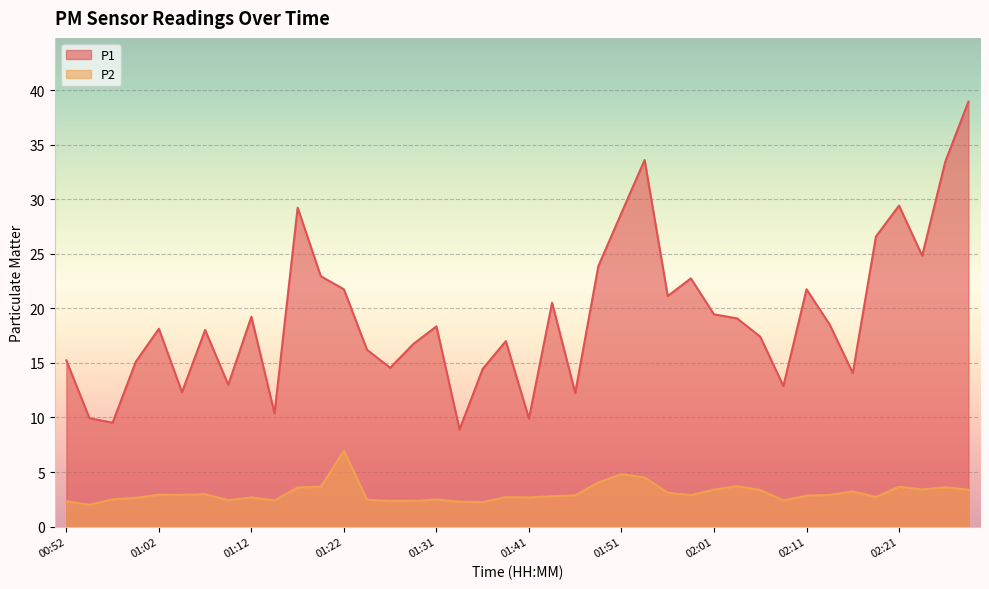

Does the chart display data point markers on the line(s)?

No